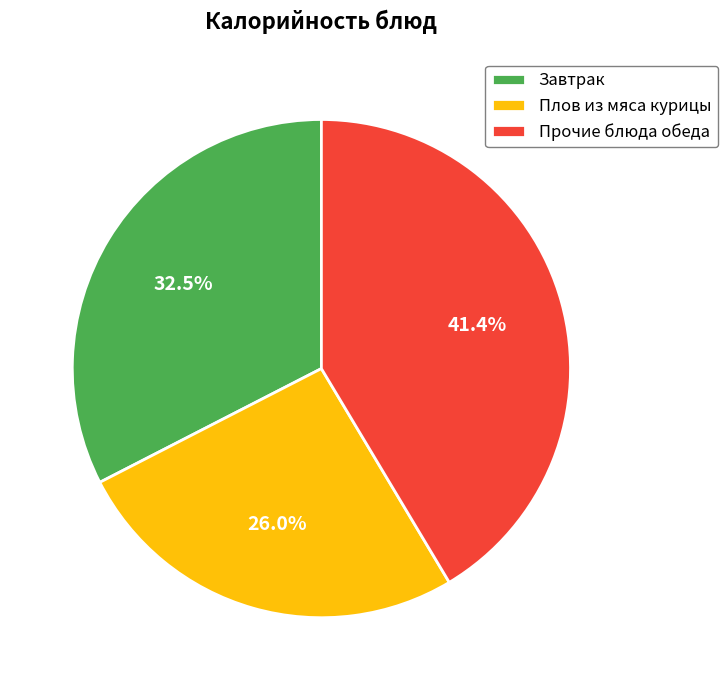

Between Прочие блюда обеда and Плов из мяса курицы, which is larger?

Прочие блюда обеда